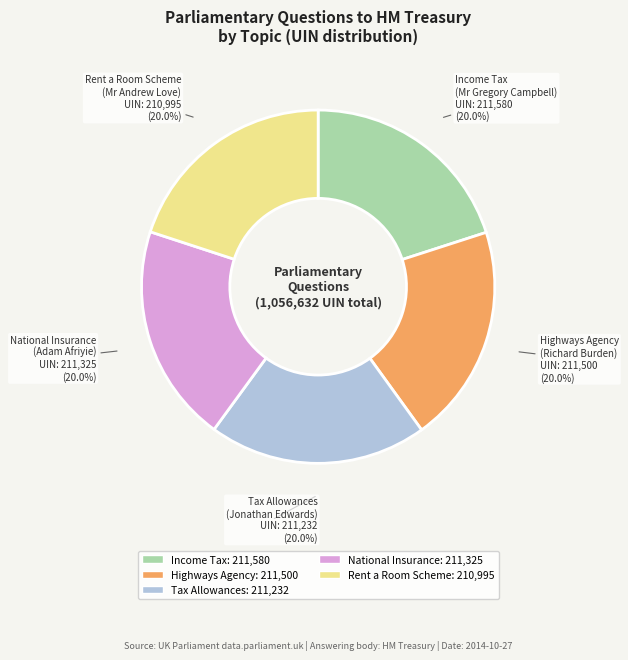

Is there any slice that represents more than half of the pie?

No